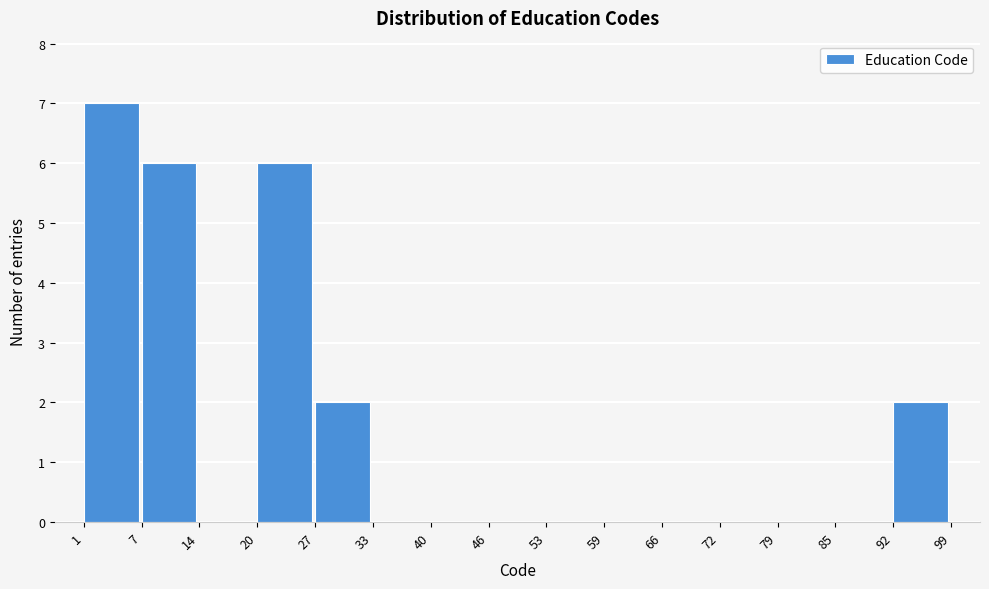

Reading left to right, list every bar in this chart as the range it spans on the x-axis followed by its height. The values are not printed on the chart, so give them approximately, as read against the axis.

1 to 7: 7
7 to 14: 6
14 to 20: 0
20 to 27: 6
27 to 33: 2
33 to 40: 0
40 to 46: 0
46 to 53: 0
53 to 59: 0
59 to 66: 0
66 to 72: 0
72 to 79: 0
79 to 85: 0
85 to 92: 0
92 to 99: 2